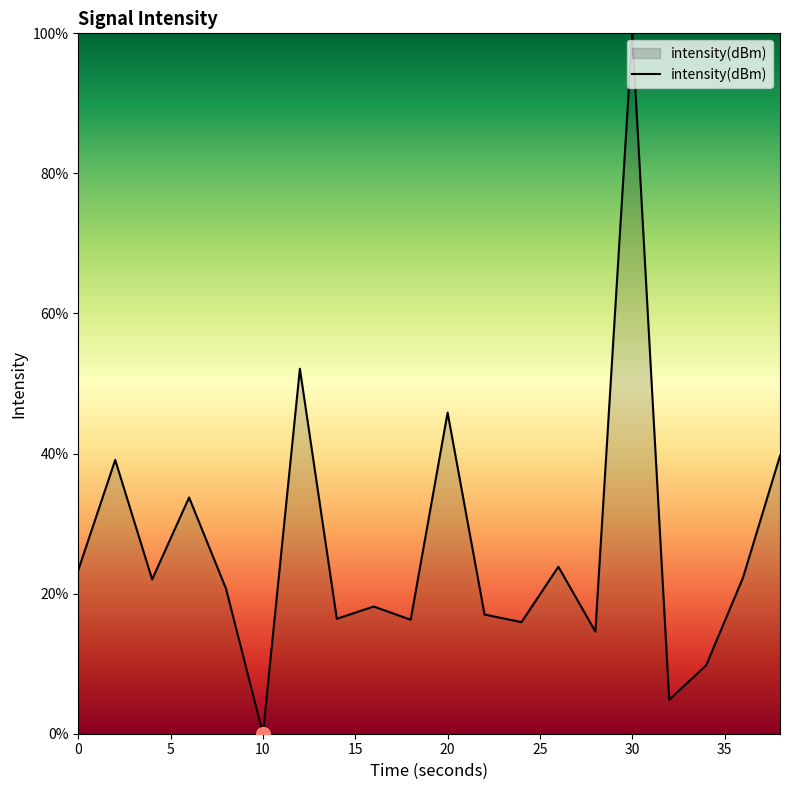

What is the difference between the maximum and minimum values?

100.0